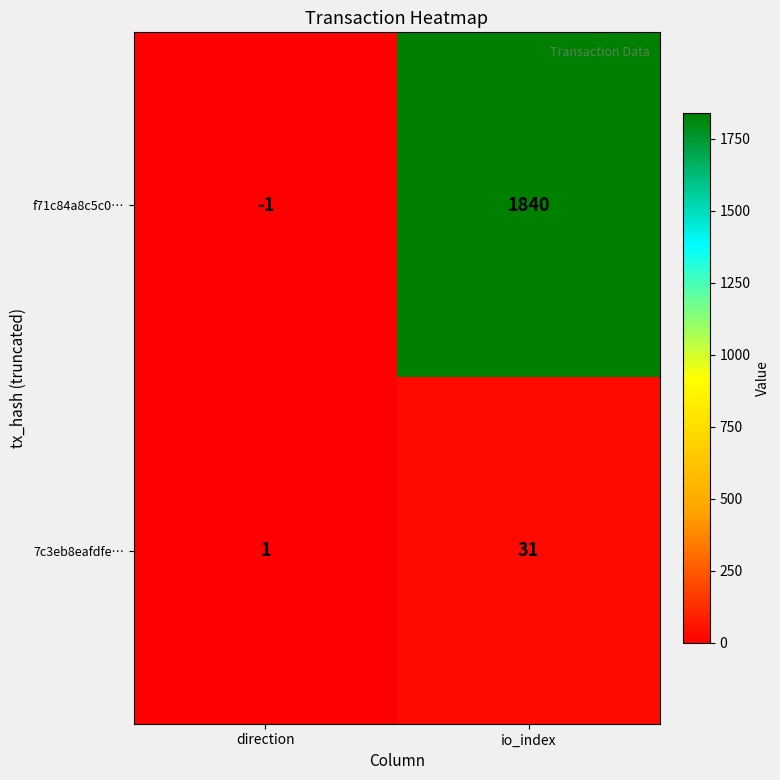

Count the number of categories in the chart.

2